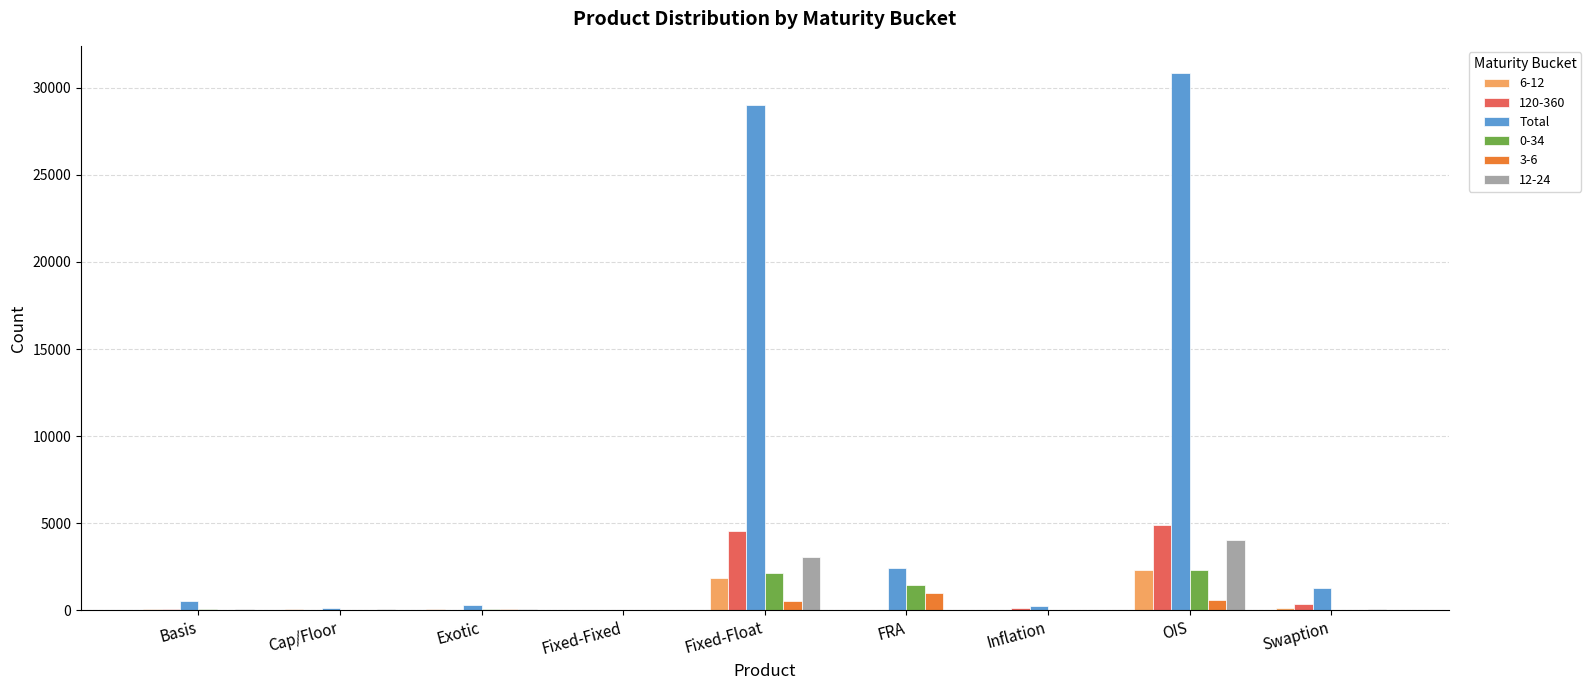

What is the maximum value shown in the chart?

30869